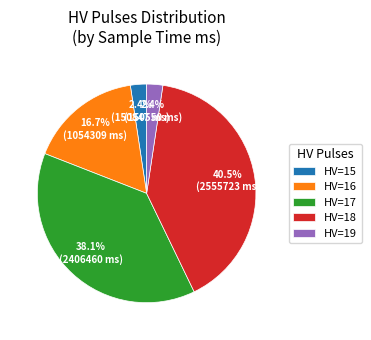

Does any single category account for the majority?

No